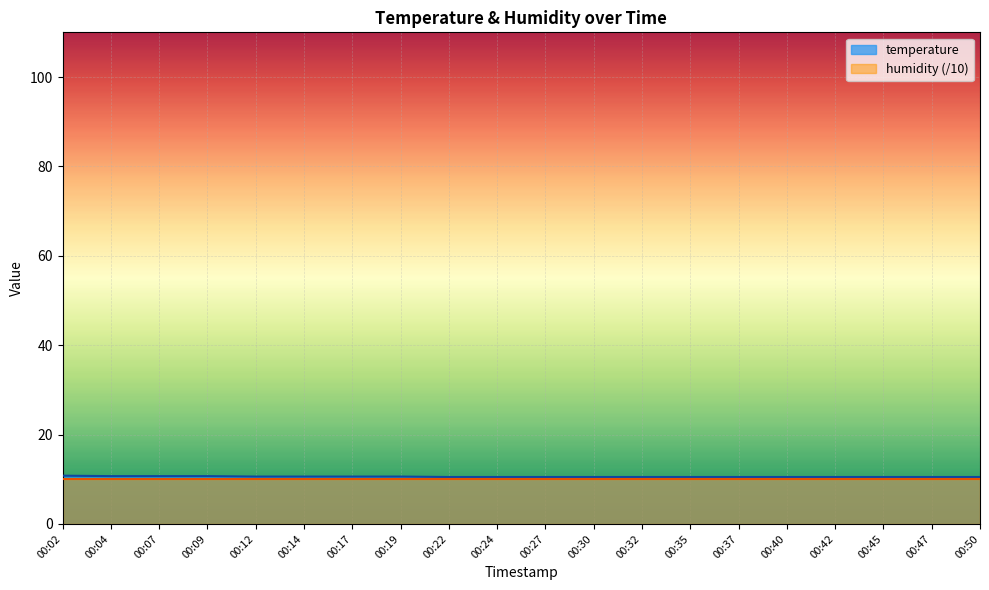

What is the value of the 6th point from the left?

10.6